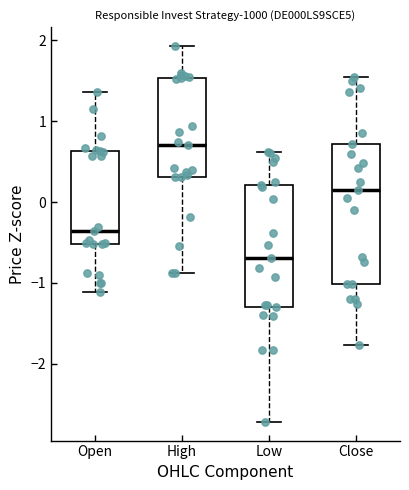

Which box's median line is the highest?

High